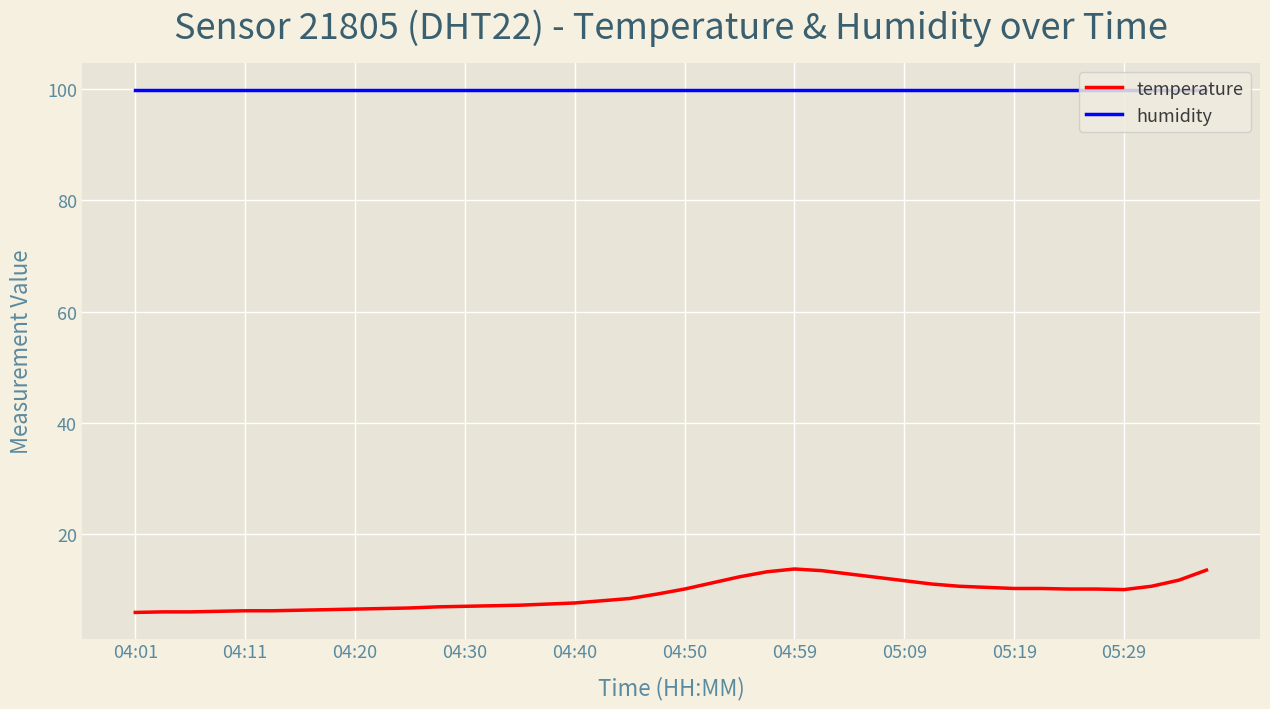

True or false: temperature and humidity cross at least once.

False